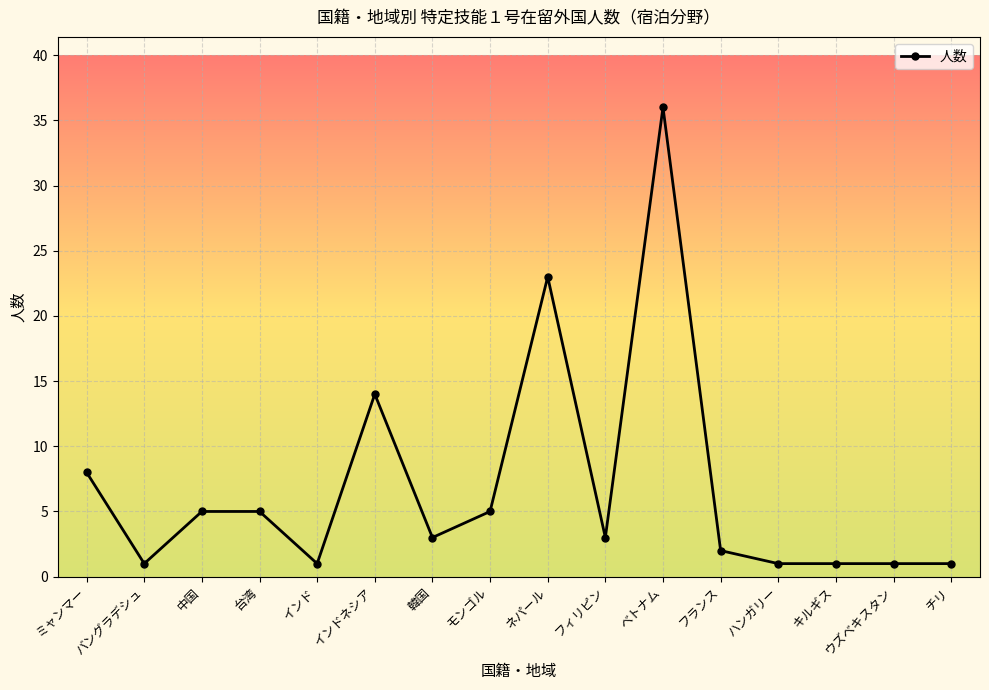

Is it true that the value at ネパール is 35?

False